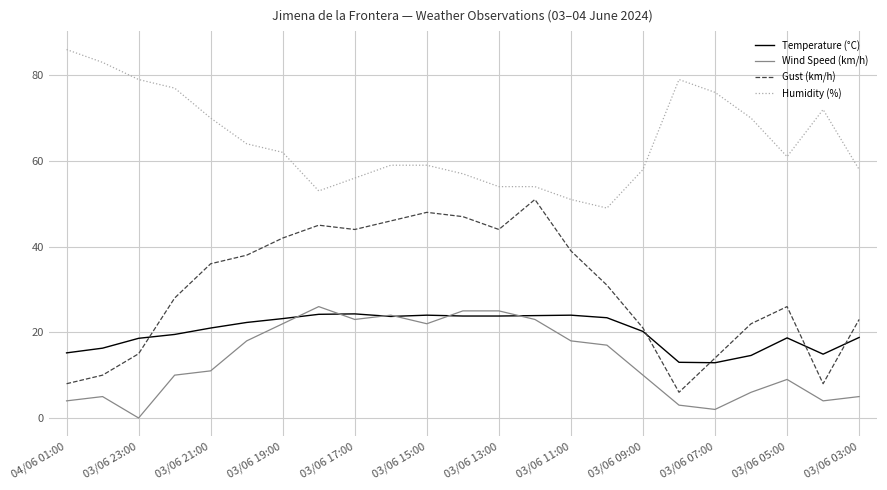

Which series has the largest total across all categories?

Humidity (%)